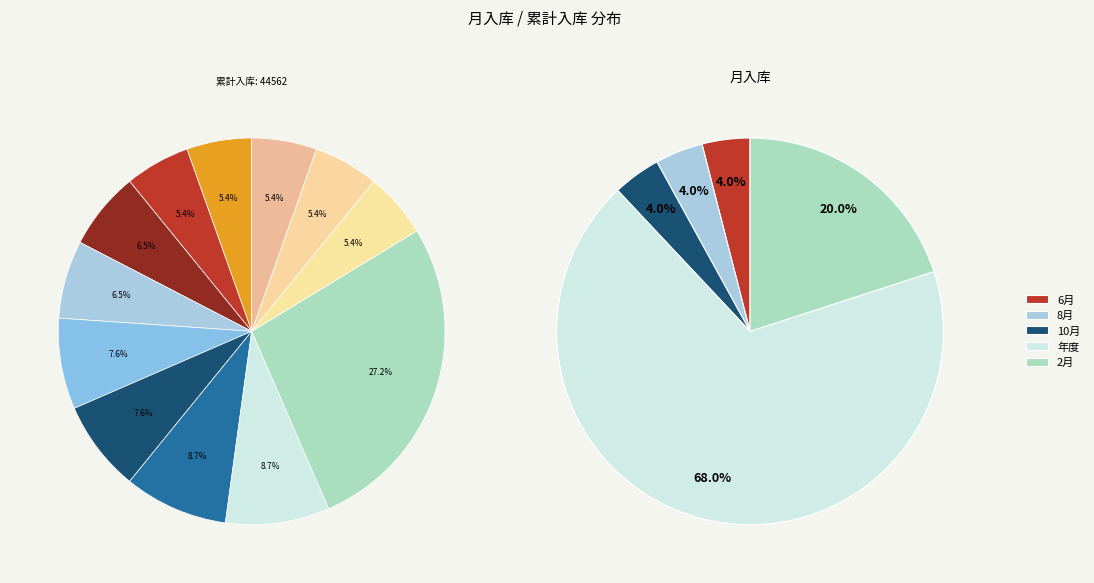

Which category has the smallest portion of the pie?

5月